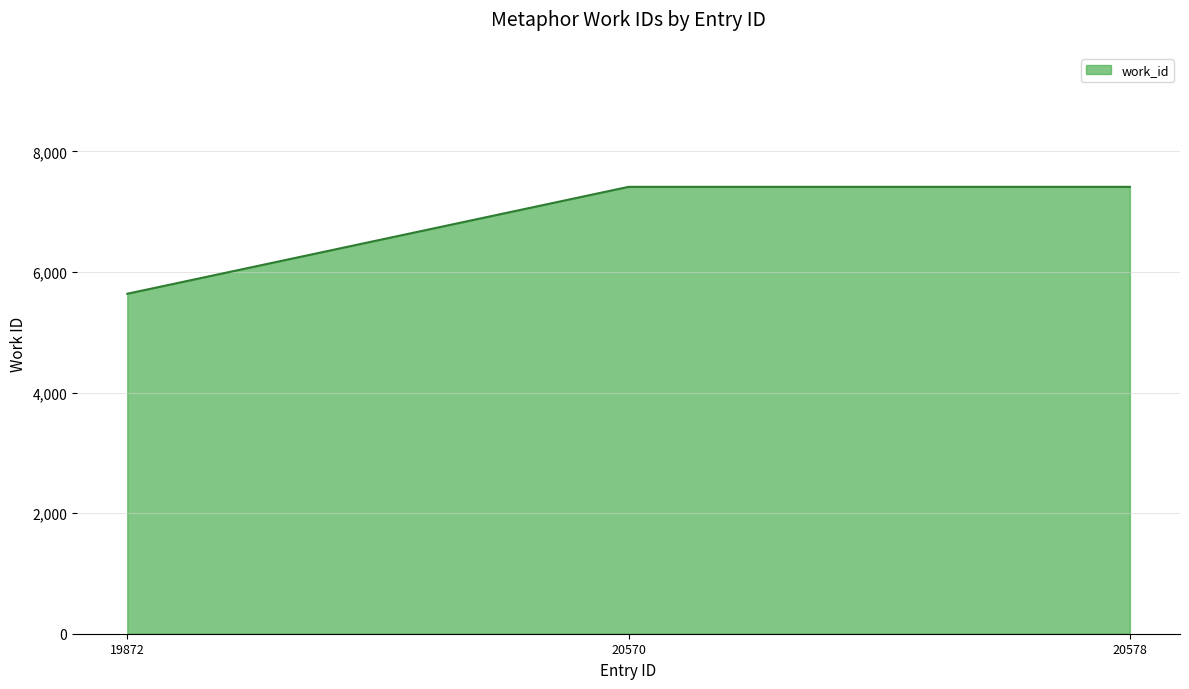

Which has a higher value, 20570 or 19872?

20570